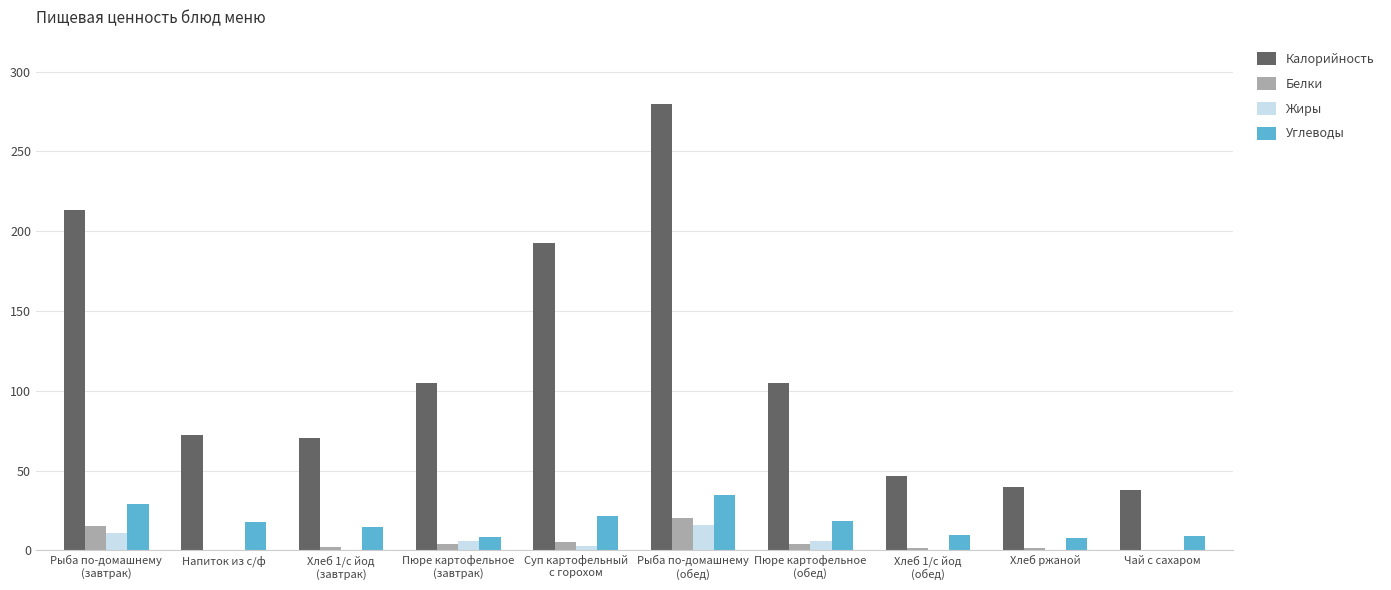

What is the greatest value displayed?

280.0